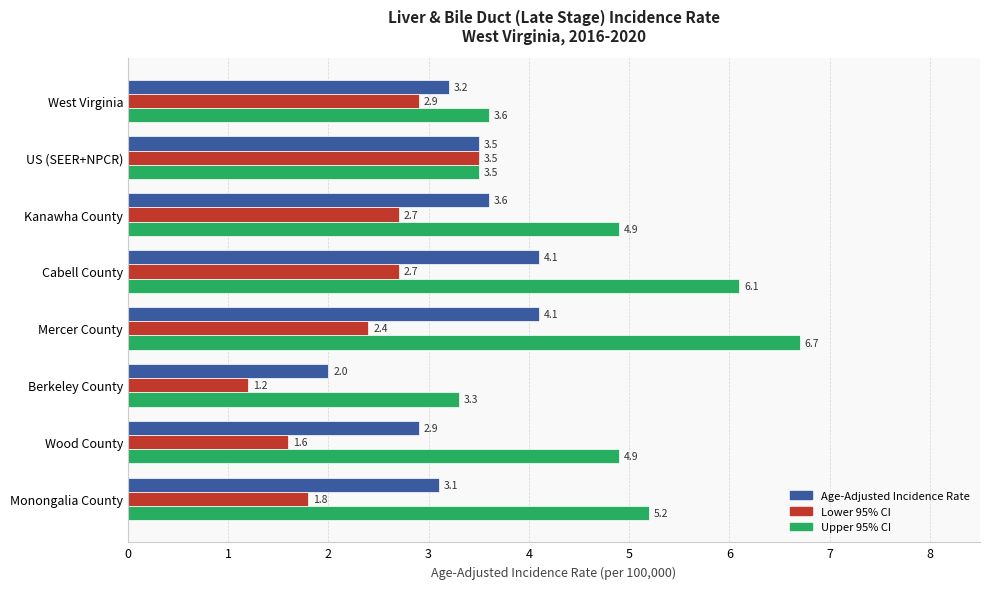

What value does the Upper 95% CI series have at Monongalia County?

5.2